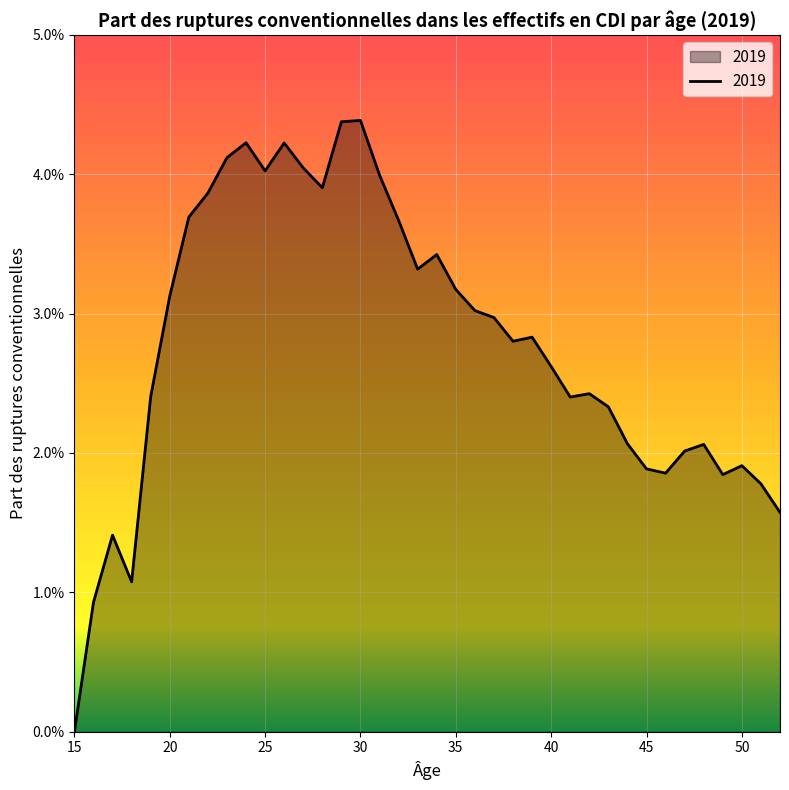

Rank the categories by value from lowest to highest.

15, 16, 18, 17, 52, 51, 49, 46, 45, 50, 47, 48, 44, 43, 41, 19, 42, 40, 38, 39, 37, 36, 20, 35, 33, 34, 32, 21, 22, 28, 31, 25, 27, 23, 26, 24, 29, 30